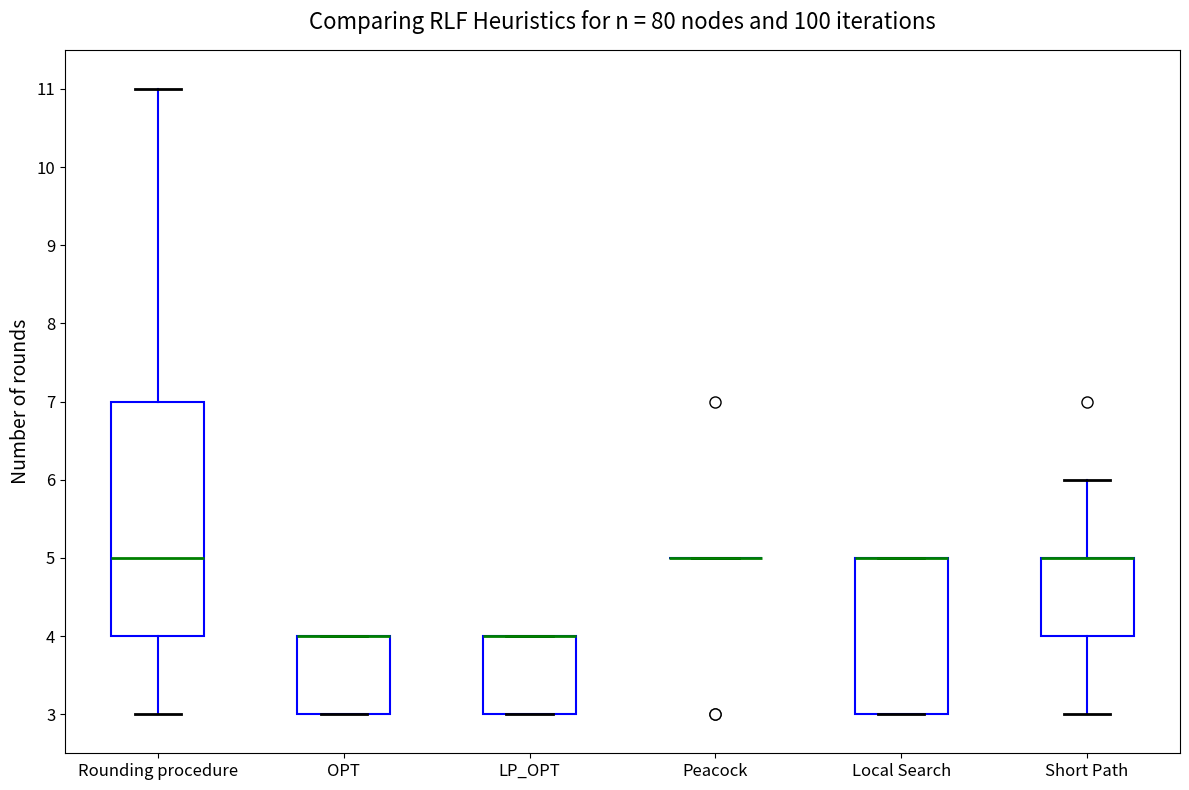

Reading left to right, read every box against the y-axis: the position of its median line, the range the box covers, and the ends of its whiskers. The values are not printed on the chart, so give them approximately, as read against the axis.

Rounding procedure: median 5, box 4 to 7, whiskers 3 to 11
OPT: median 4 (drawn on the box's upper edge), box 3 to 4, whiskers 3 to 4
LP_OPT: median 4 (drawn on the box's upper edge), box 3 to 4, whiskers 3 to 4
Peacock: box collapsed to a line at 5, whiskers 5 to 5
Local Search: median 5 (drawn on the box's upper edge), box 3 to 5, whiskers 3 to 5
Short Path: median 5 (drawn on the box's upper edge), box 4 to 5, whiskers 3 to 6